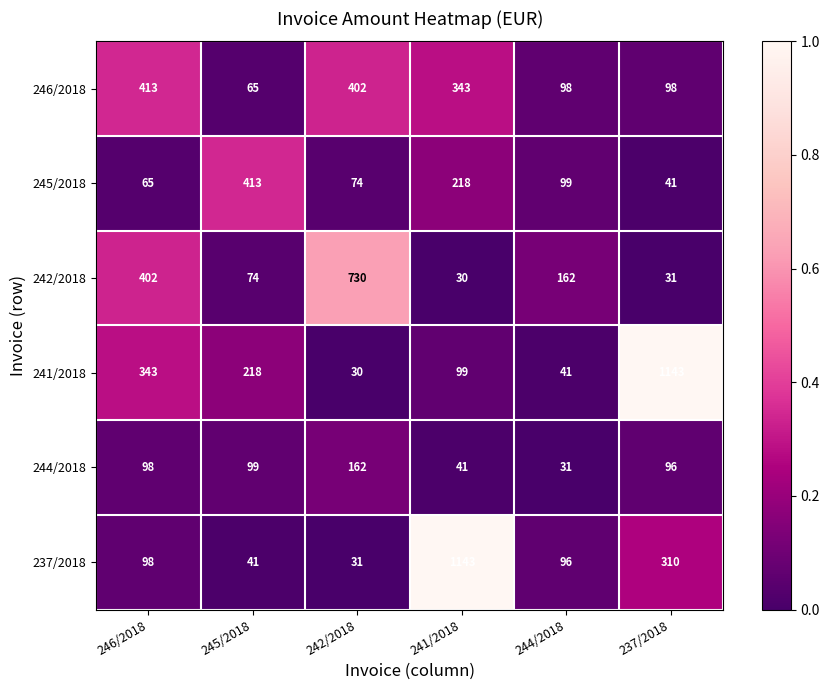

Between 241/2018 and 244/2018, which series saw the biggest shift?

237/2018